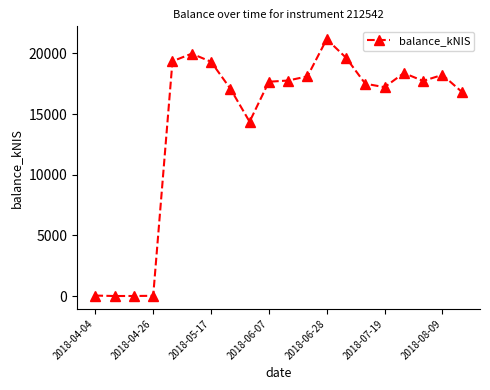

What is the value of the 3rd point from the left?

2.8